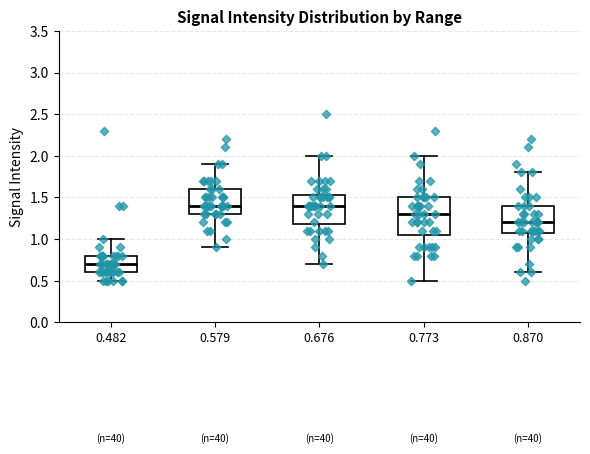

Reading left to right, transcribe this box plot: for each box, give where its median line is, the range the box spans, and where its two whiskers end, as read against the y-axis. The values are not printed on the chart, so give them approximately, as read against the axis.

0.482: median 0.70, box 0.60 to 0.80, whiskers 0.50 to 1.00
0.579: median 1.40, box 1.30 to 1.60, whiskers 0.90 to 1.90
0.676: median 1.40, box 1.20 to 1.55, whiskers 0.70 to 2.00
0.773: median 1.30, box 1.05 to 1.50, whiskers 0.50 to 2.00
0.870: median 1.20, box 1.10 to 1.40, whiskers 0.60 to 1.80